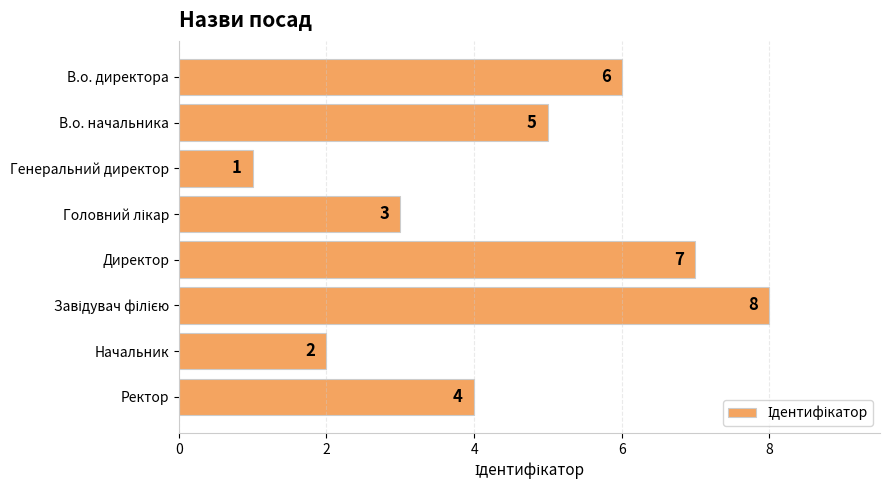

What is the value of the 1st bar from the top?

6